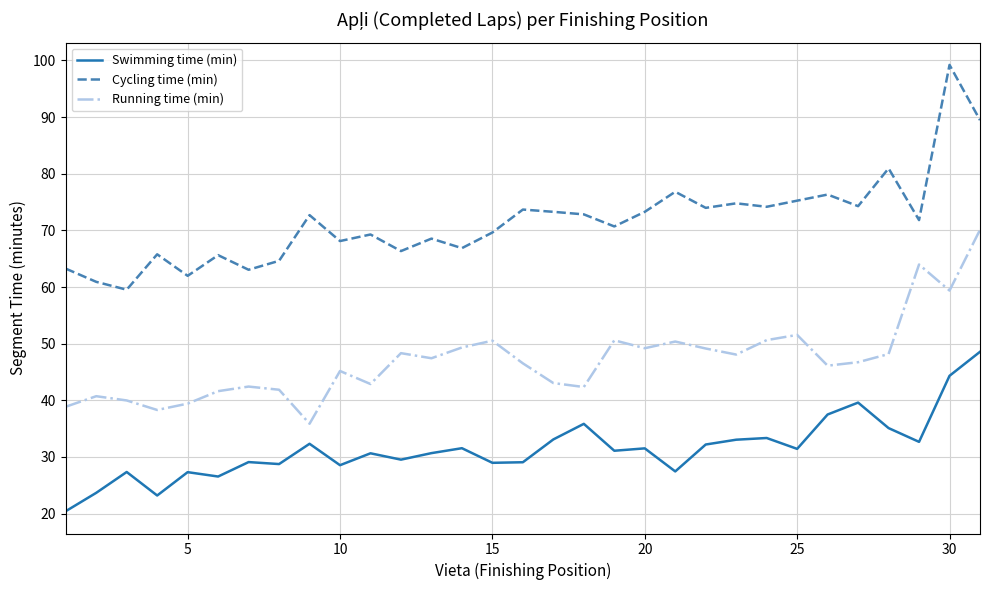

List the series in order of their overall mean, lowest first.

Swimming time (min), Running time (min), Cycling time (min)